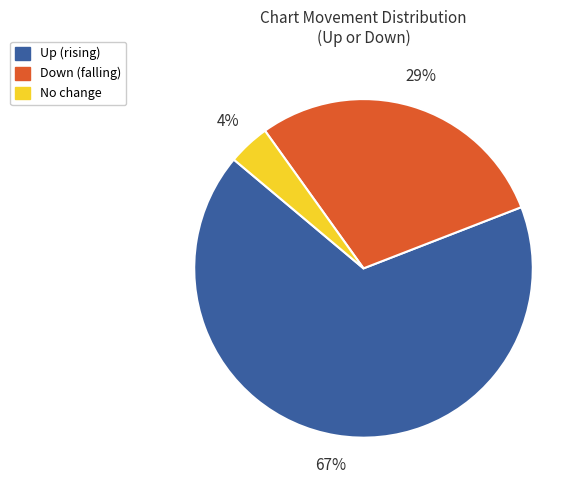

Count the number of slices in the pie.

3